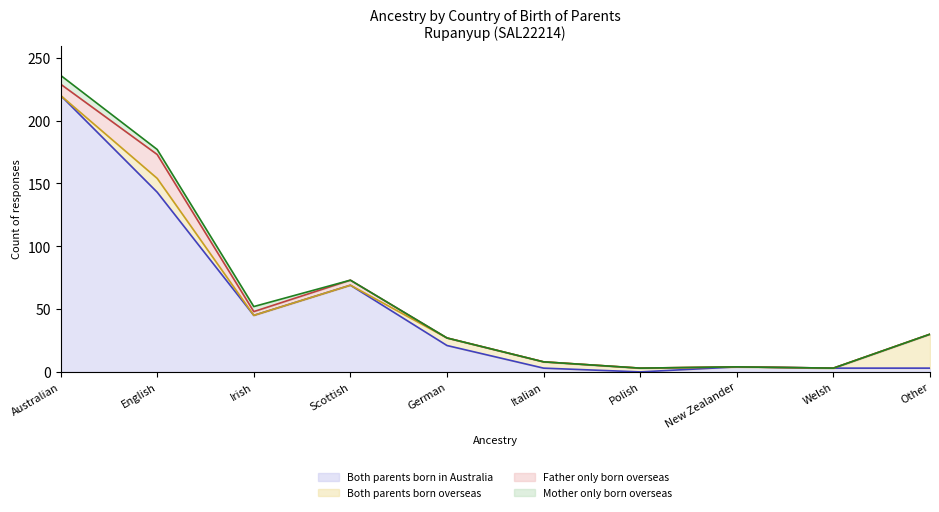

How many data points does each series have?

10